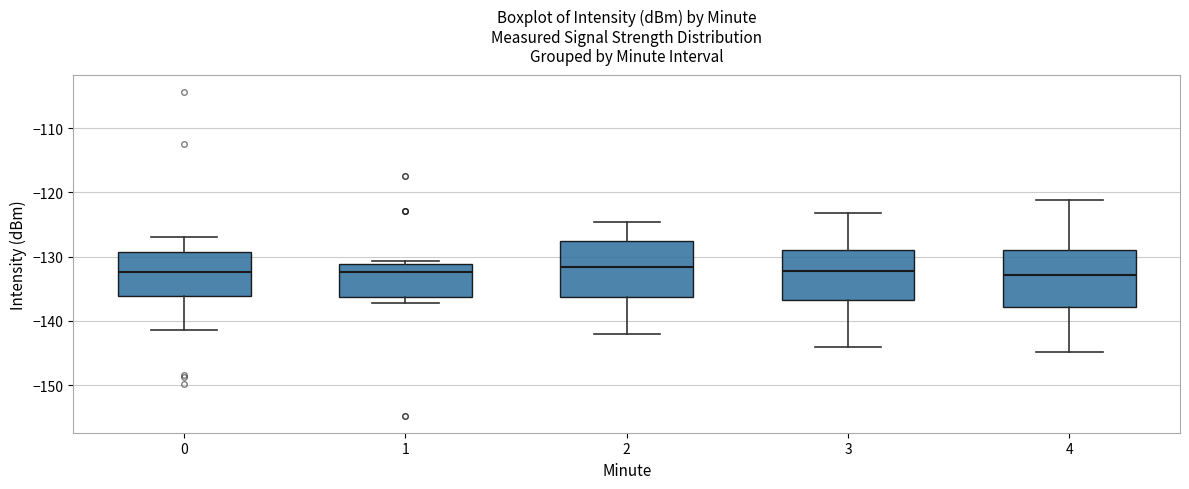

Reading left to right, transcribe this box plot: for each box, give where its median line is, the range the box spans, and where its two whiskers end, as read against the y-axis. The values are not printed on the chart, so give them approximately, as read against the axis.

0: median -132, box -136 to -129, whiskers -141 to -127
1: median -132, box -136 to -131, whiskers -137 to -131 (just above the box's upper edge)
2: median -132, box -136 to -128, whiskers -142 to -125
3: median -132, box -137 to -129, whiskers -144 to -123
4: median -133, box -138 to -129, whiskers -145 to -121